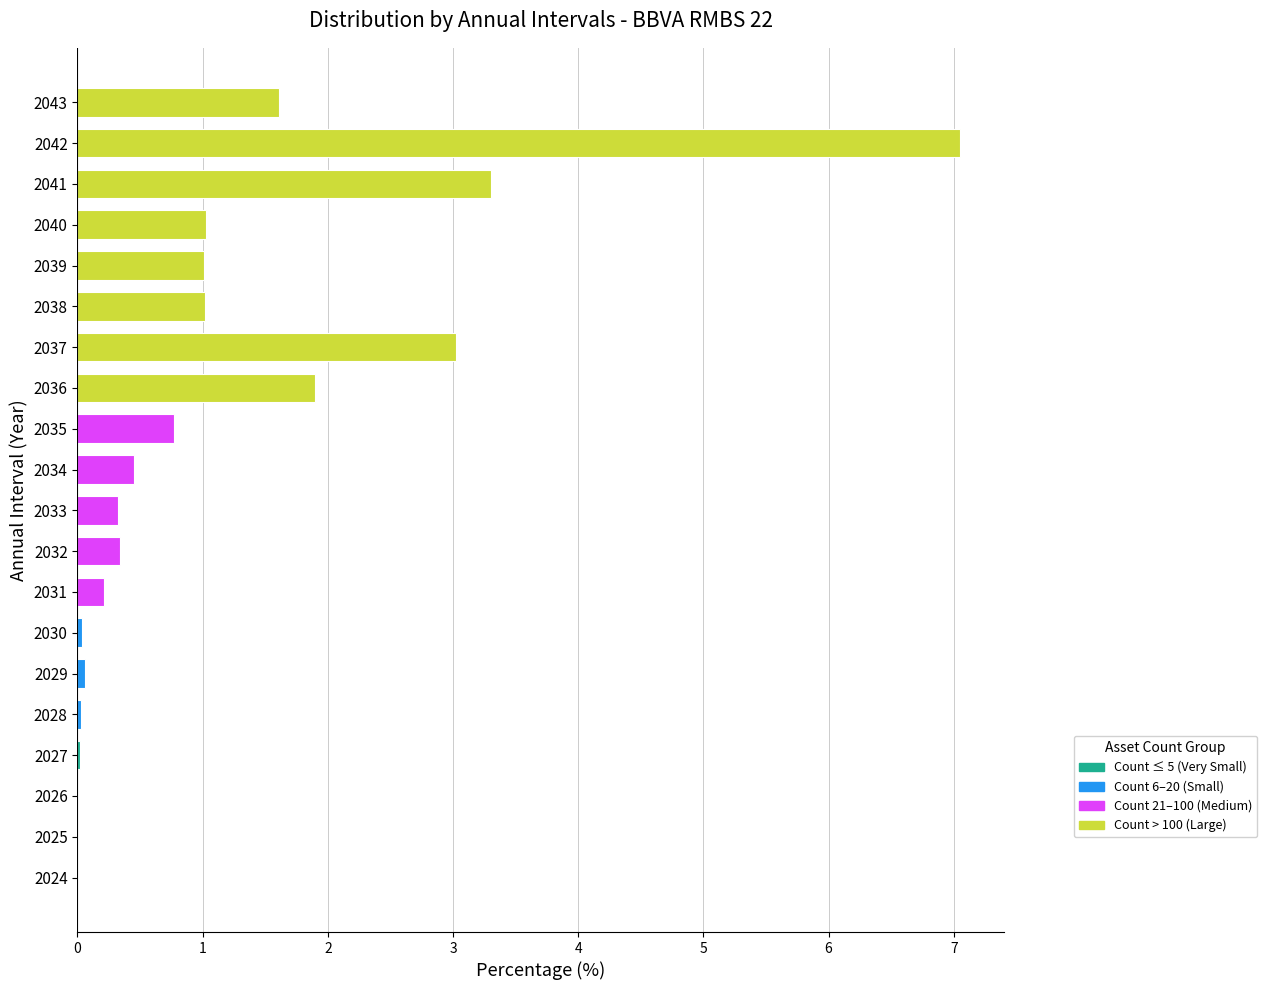

The value at 2038 is 1.0. True or false?

True